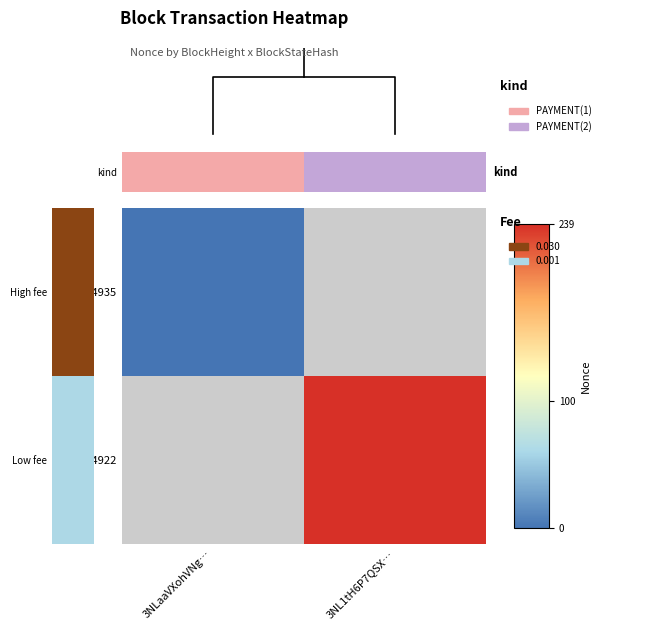

Rank the categories by kind value from lowest to highest.

3NLaaVXohVNg…, 3NL1tH6P7QSX…